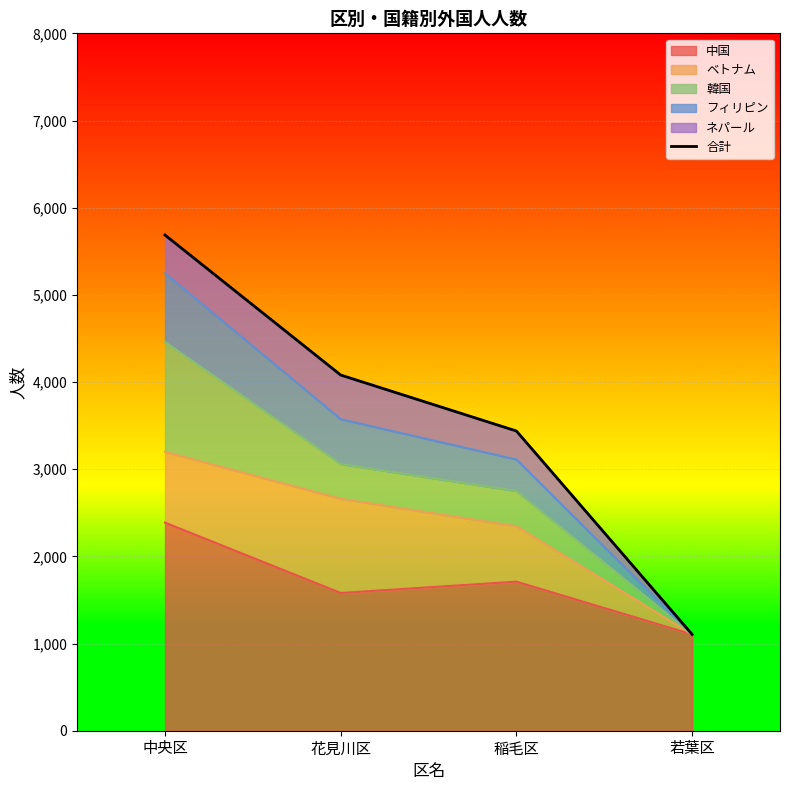

Approximately how many times larger is the value at 若葉区 compared to 中央区?

0.2